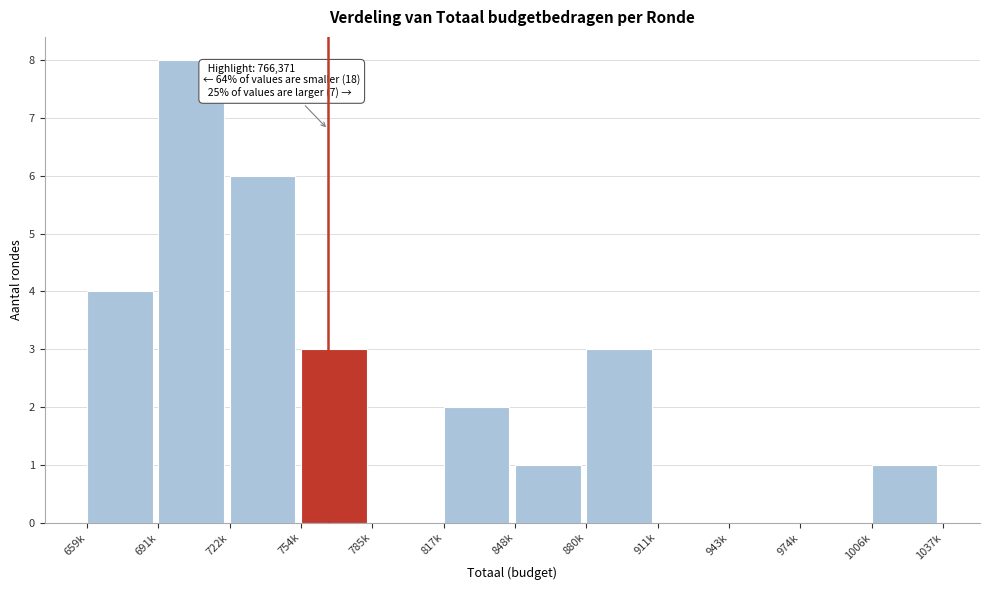

Reading left to right, transcribe all the data shown in this chart.

659k=4	691k=8	722k=6	754k=3	785k=0	817k=2	848k=1	880k=3	911k=0	943k=0	974k=0	1006k=1